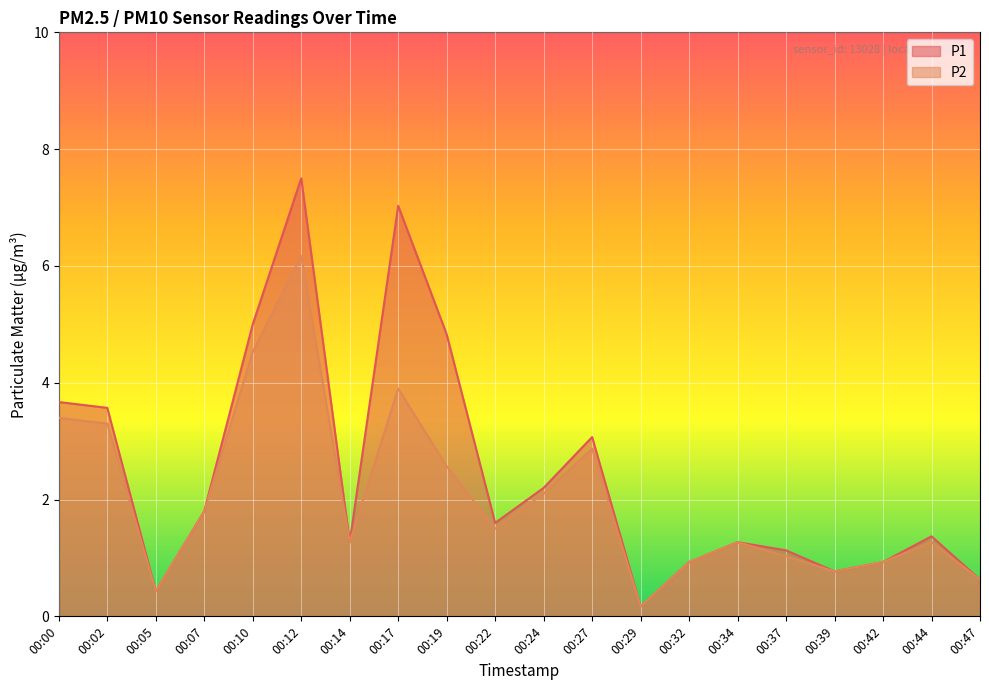

Reading left to right, extract all data points from this chart.

P1: 00:00=3.7	00:02=3.6	00:05=0.4	00:07=1.8	00:10=5.0	00:12=7.5	00:14=1.3	00:17=7.0	00:19=4.8	00:22=1.6	00:24=2.2	00:27=3.1	00:29=0.2	00:32=0.9	00:34=1.3	00:37=1.1	00:39=0.8	00:42=0.9	00:44=1.4	00:47=0.6
P2: 00:00=3.4	00:02=3.3	00:05=0.4	00:07=1.8	00:10=4.5	00:12=6.2	00:14=1.3	00:17=3.9	00:19=2.6	00:22=1.5	00:24=2.1	00:27=2.9	00:29=0.2	00:32=0.9	00:34=1.3	00:37=1.0	00:39=0.8	00:42=0.9	00:44=1.3	00:47=0.6